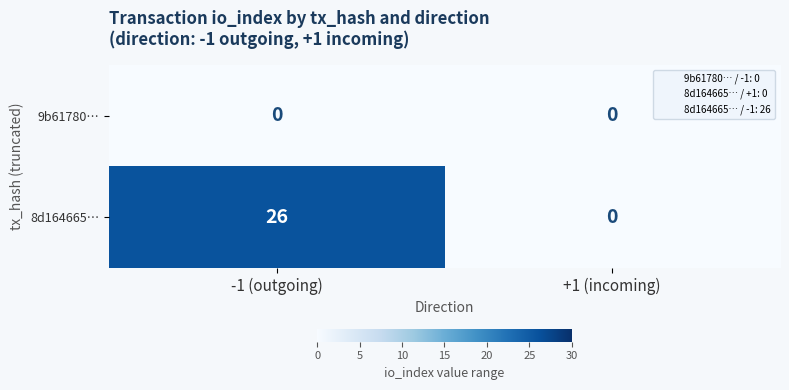

Is it true that 8d164665… equals 26 at -1 (outgoing)?

True